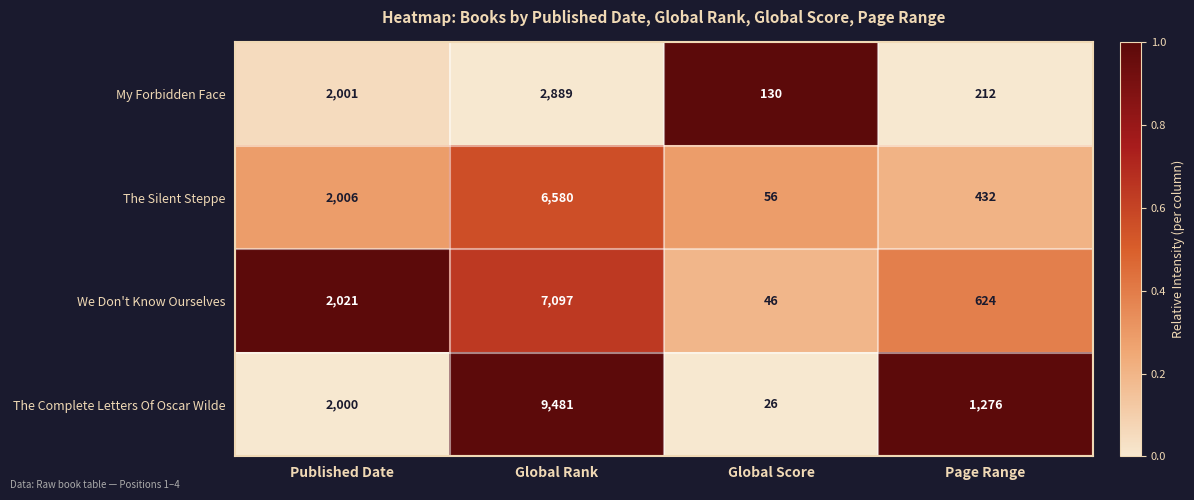

Is it true that The Complete Letters Of Oscar Wilde equals 702 at Published Date?

False